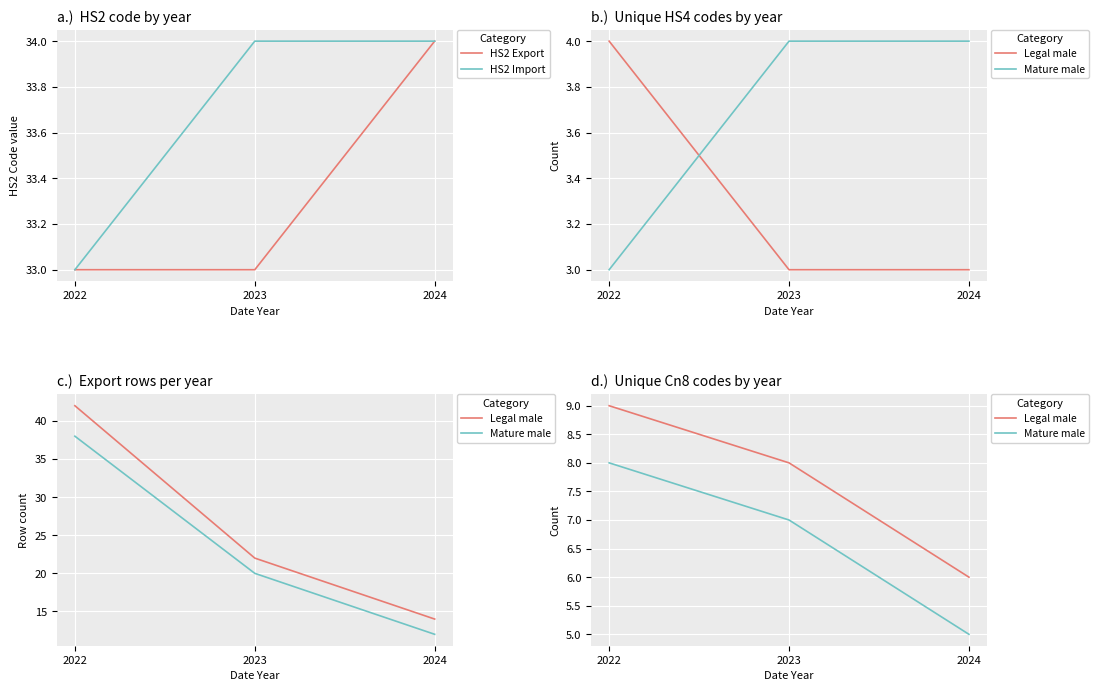

What is the total value across all series at 2023?

82